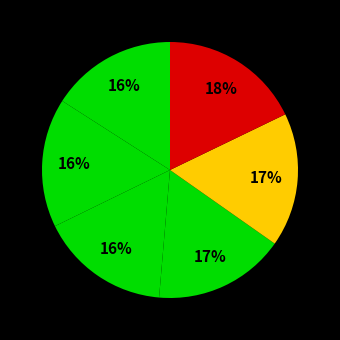

How many segments does this pie chart have?

6